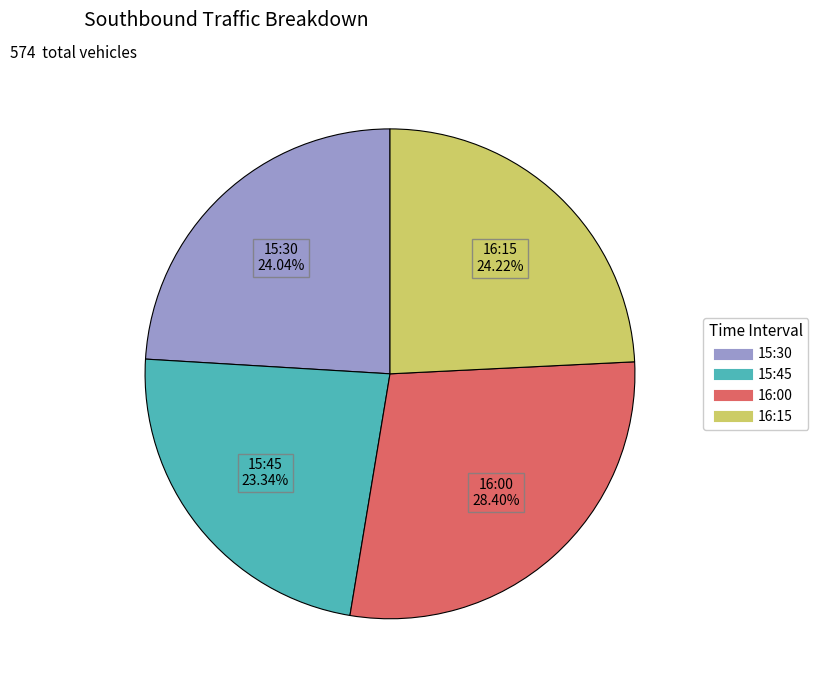

What percentage do 15:30 and 16:15 together represent?

48.3%